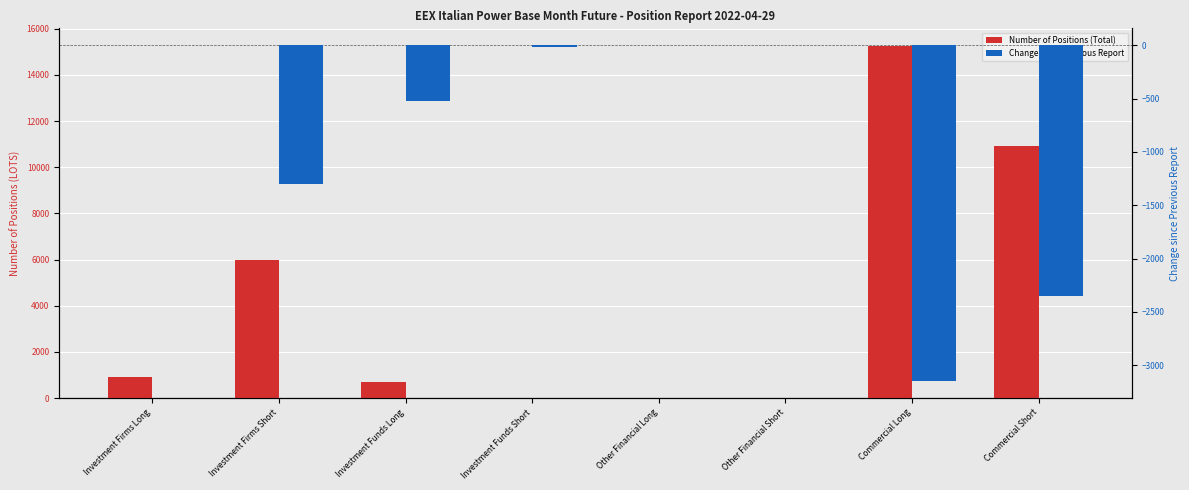

Between Investment Firms Long and Other Financial Long, which series saw the biggest shift?

Number of Positions (Total)